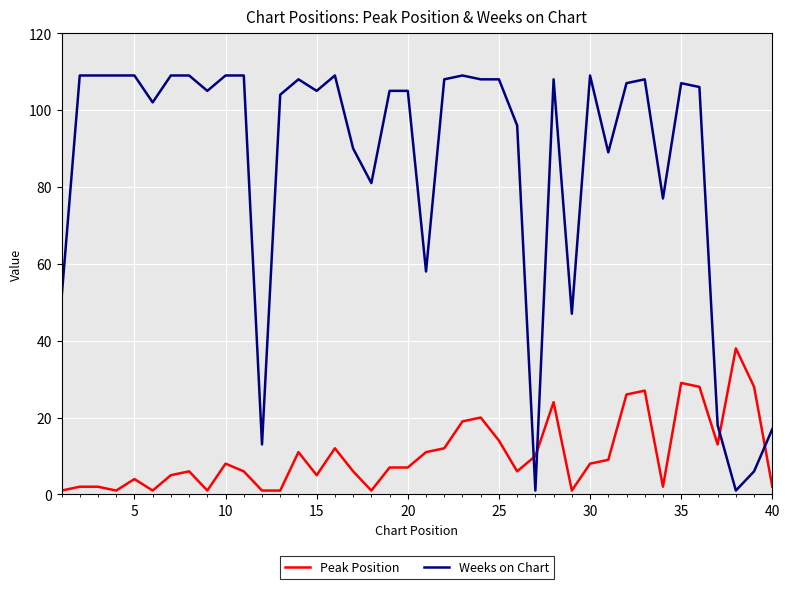

Which series has the largest range (max minus min)?

Weeks on Chart